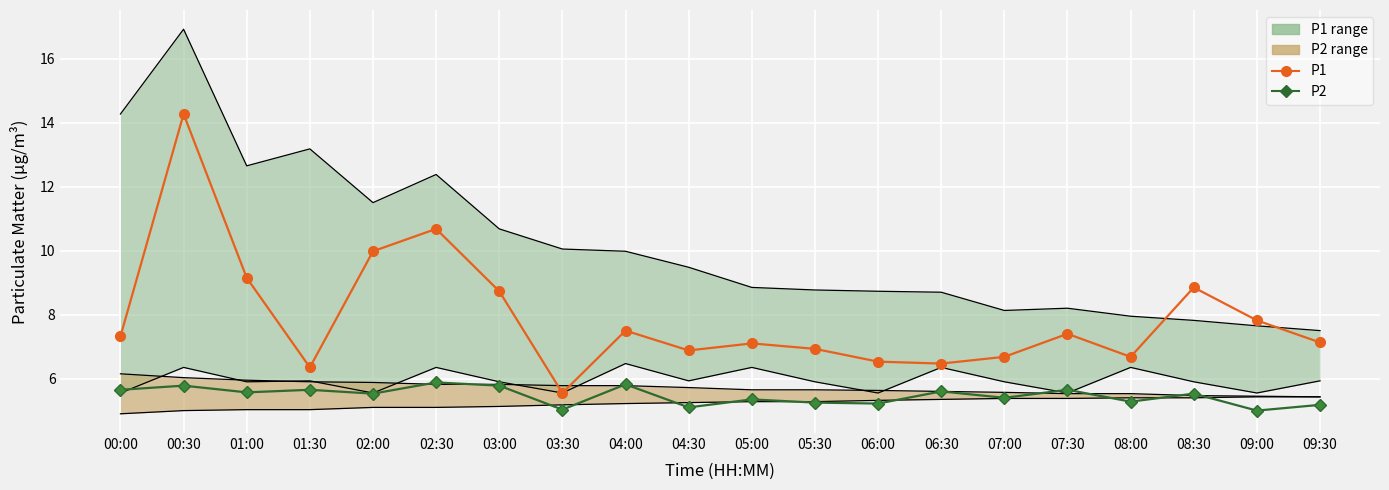

What value does the P1 series have at 01:30?

6.3